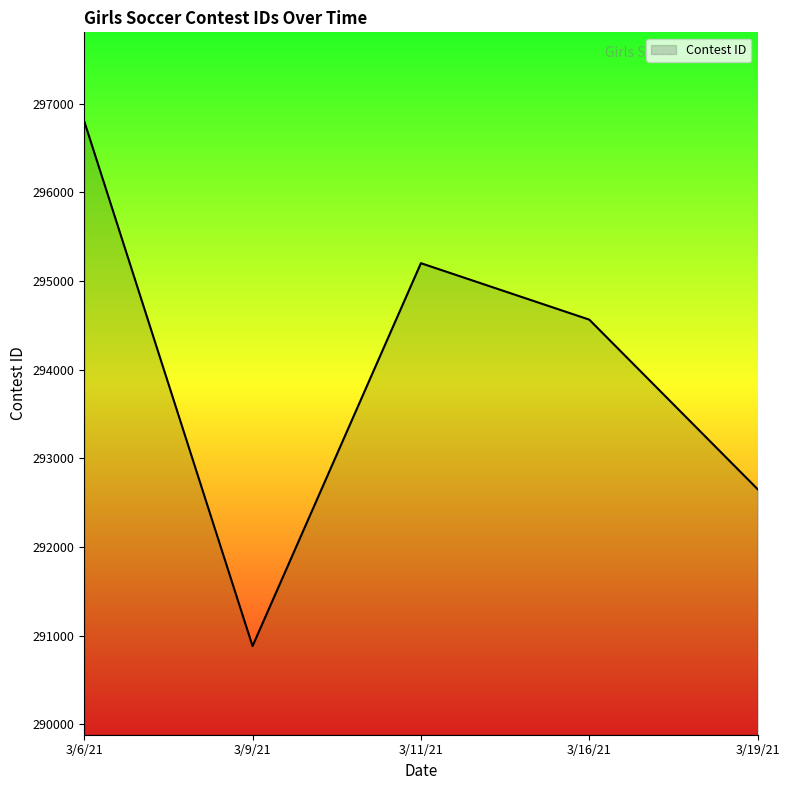

How many interior local valleys (lower than both neighbors) does the data have?

1